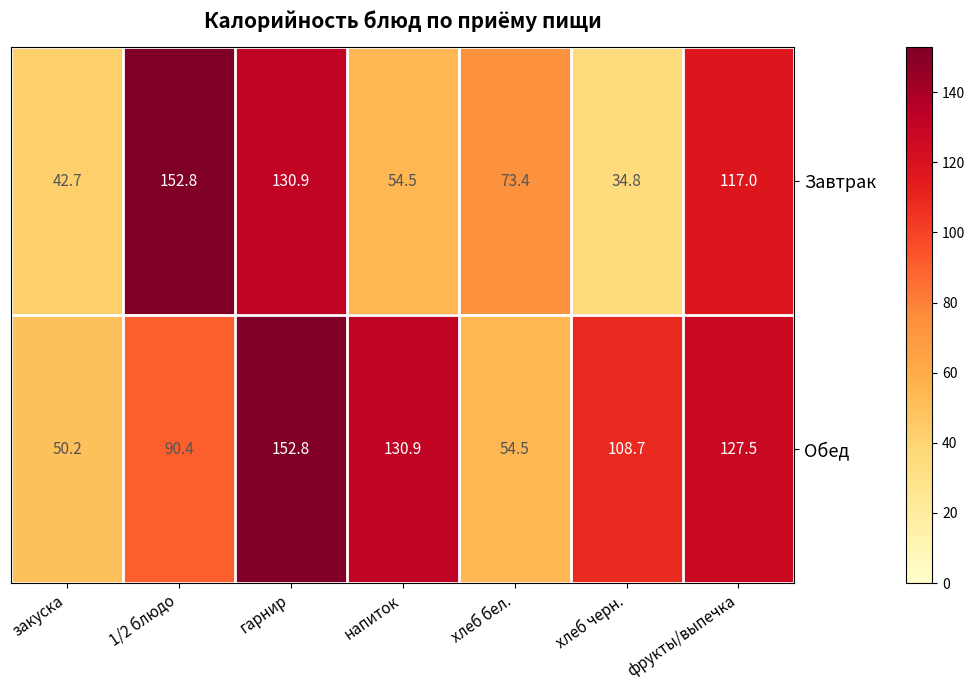

What is the difference between the Завтрак values at фрукты/выпечка and хлеб черн.?

82.2